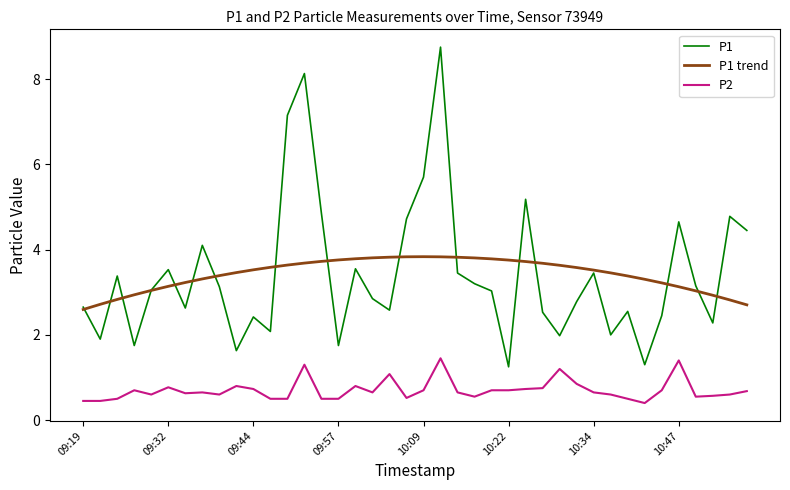

What is the minimum value for P1 trend?

2.6